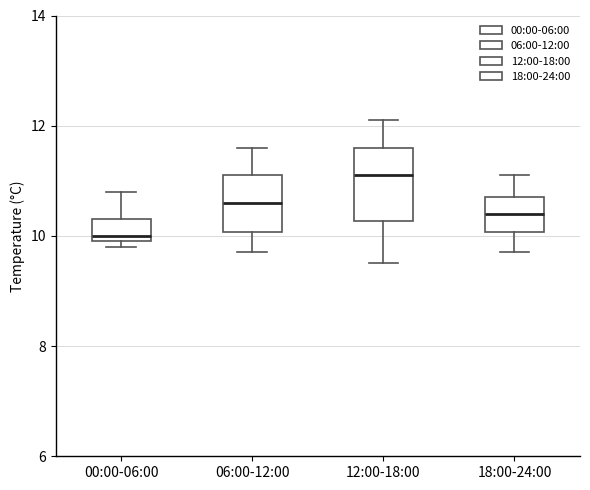

Which box's median line is the highest?

12:00-18:00